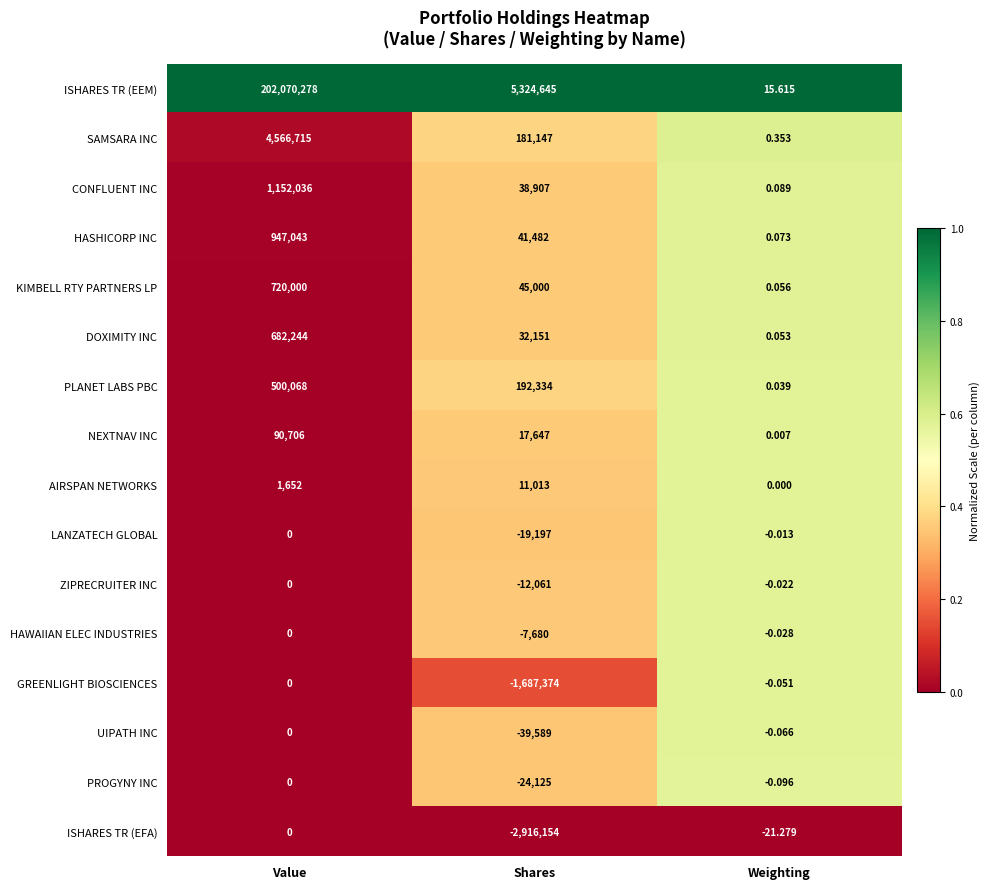

At which label does DOXIMITY INC reach its minimum?

Weighting